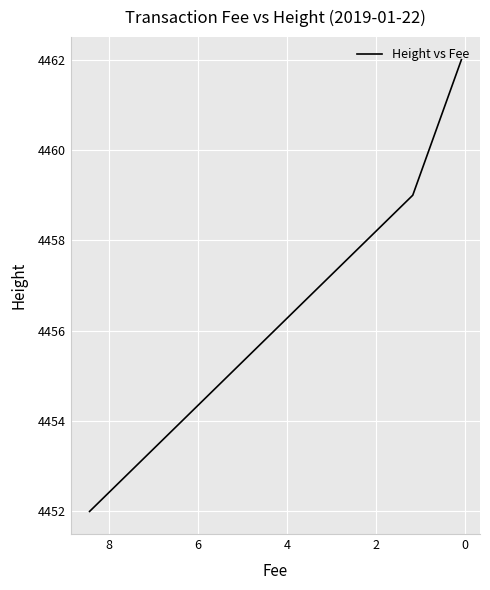

Reading right to left, list all the values displayed in this chart.

4462	4459	4452